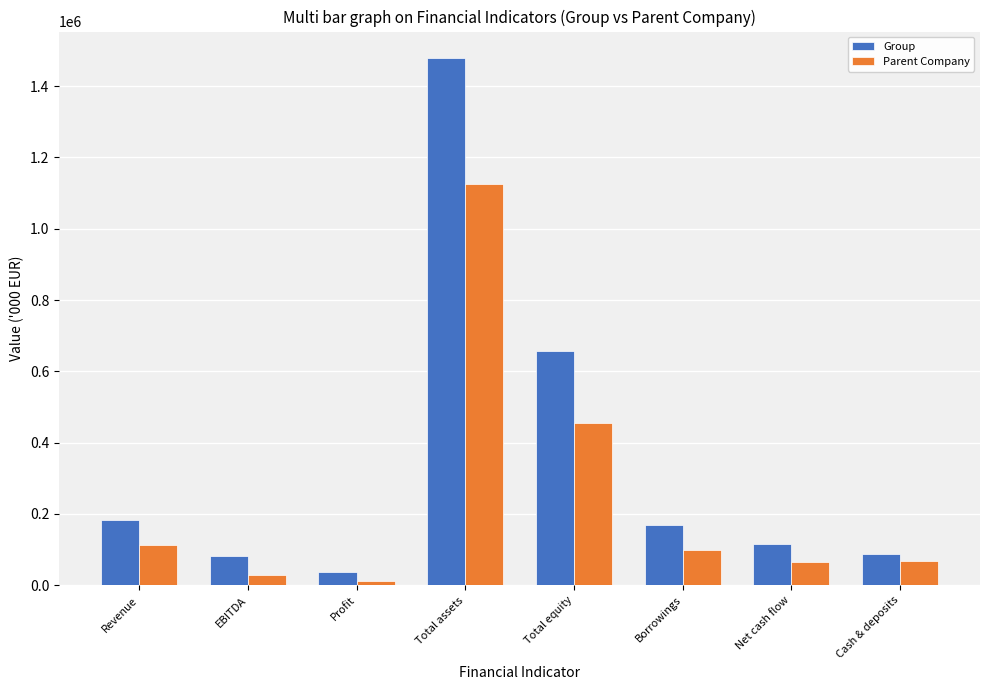

The value of Parent Company at Total assets is 1125265. True or false?

True